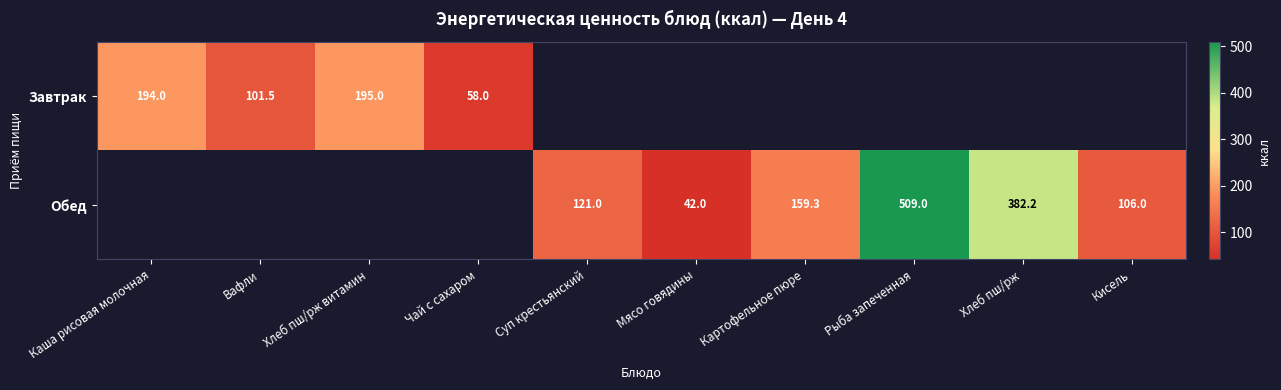

List the labels in order of Завтрак value, smallest first.

Чай с сахаром, Вафли, Каша рисовая молочная, Хлеб пш/рж витамин, Суп крестьянский, Мясо говядины, Картофельное пюре, Рыба запеченная, Хлеб пш/рж, Кисель